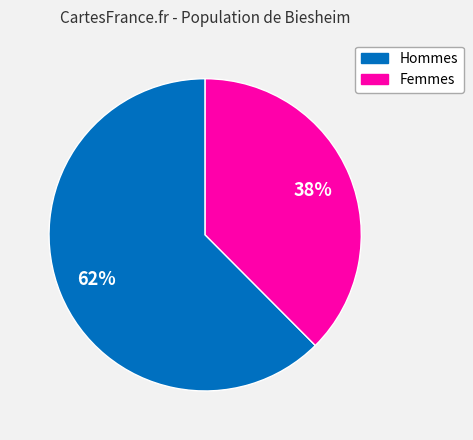

To the nearest percent, what is the combined percentage of Hommes and Femmes?

100%